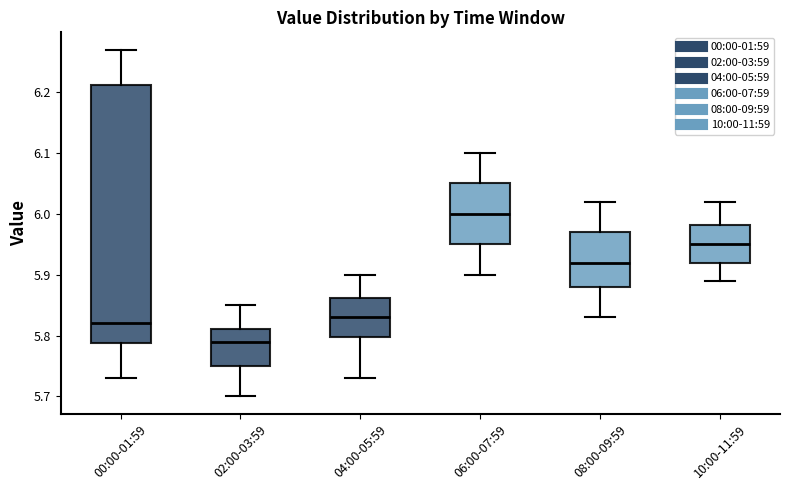

Where does the lower whisker of the box for 10:00-11:59 end on the y-axis? The values are not printed on the chart, so give them approximately, as read against the axis.

5.89